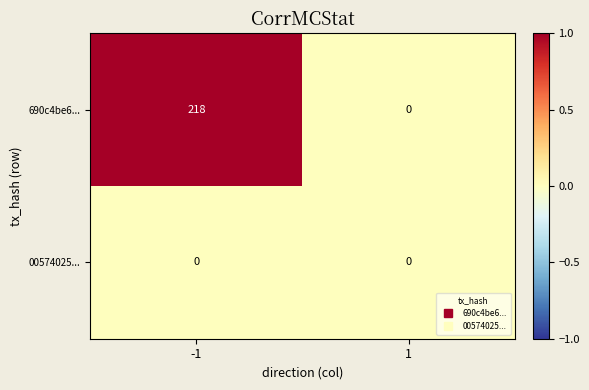

Rank the series by their maximum value, from highest to lowest.

690c4be6..., 00574025...